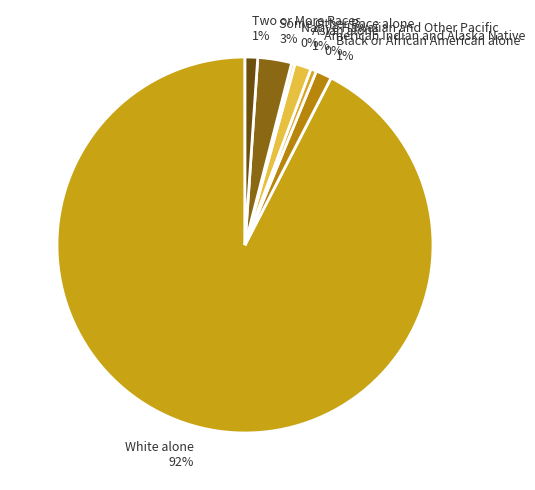

Does Some Other Race alone account for over 50% of the chart?

No